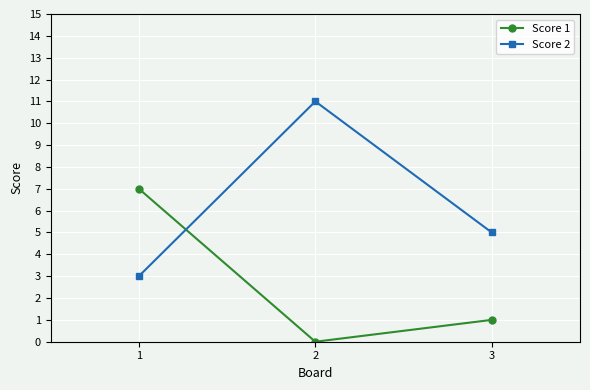

Reading right to left, extract all data points from this chart.

Score 1: 1	0	7
Score 2: 5	11	3